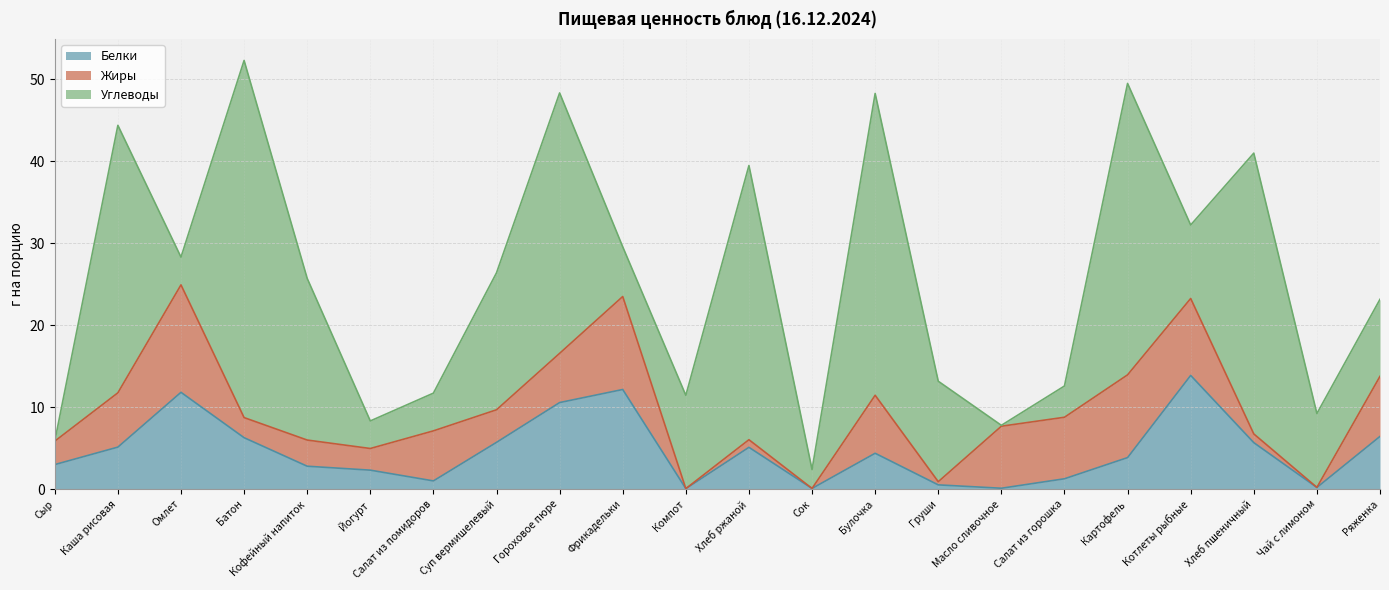

Which series has the largest total across all categories?

Углеводы